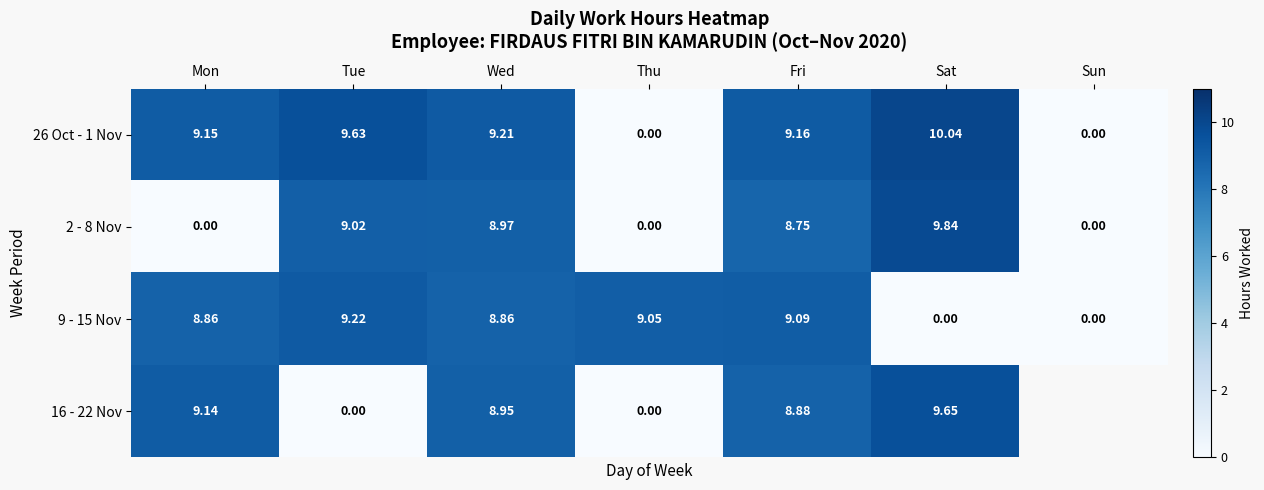

Between Wed and Fri, which series saw the biggest shift?

9 - 15 Nov